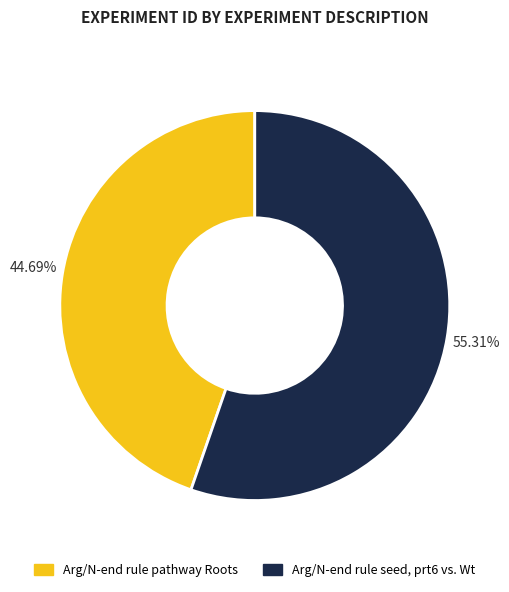

How many segments does this pie chart have?

2